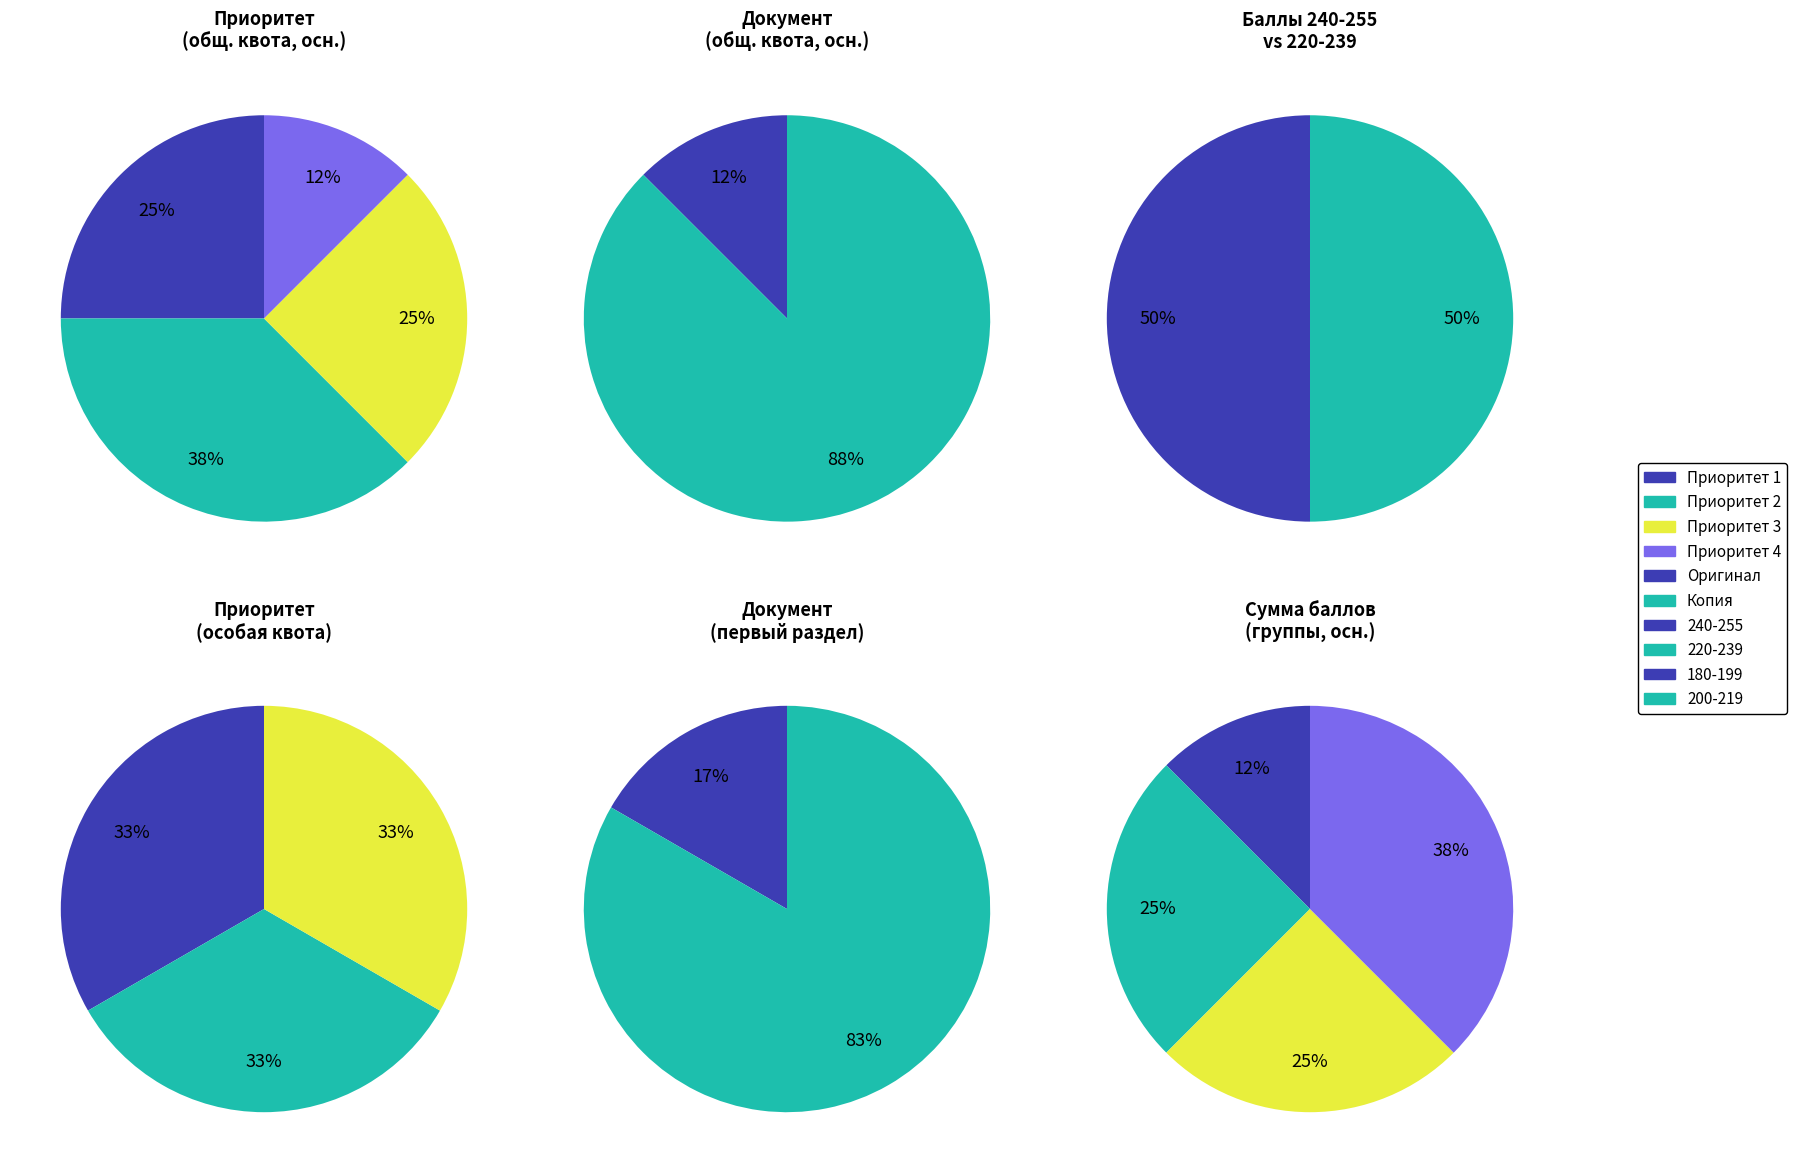

Which series has the largest range (max minus min)?

Приоритет 1